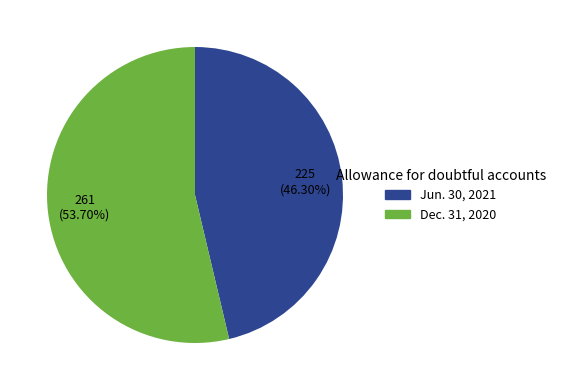

Does Dec. 31, 2020 account for over 50% of the chart?

Yes